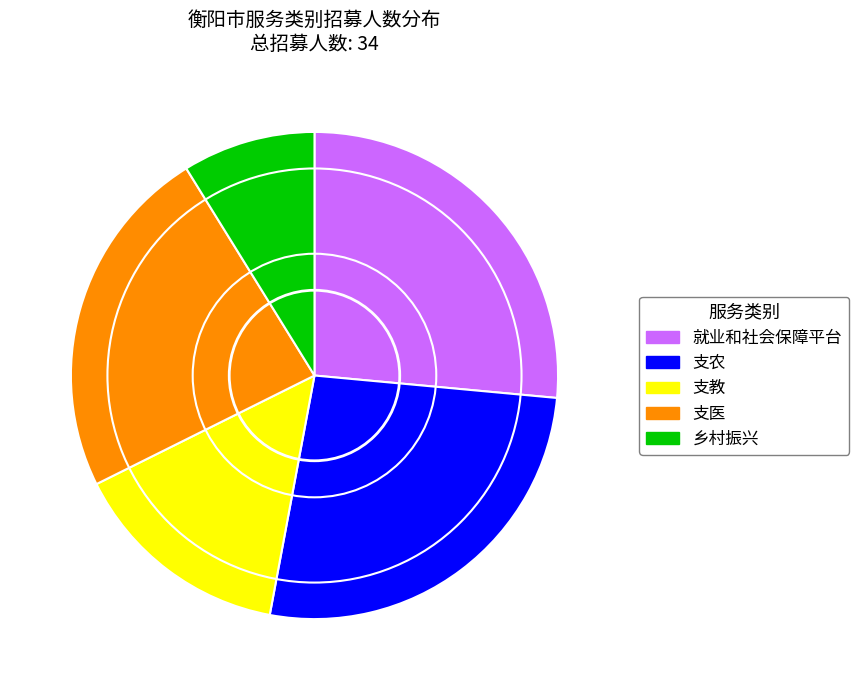

True or false: 支教 accounts for 26% of the total.

False